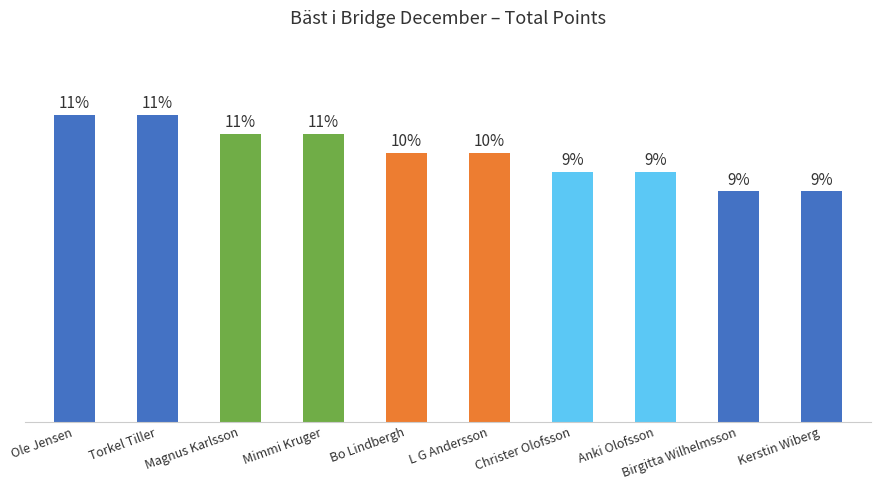

What is the ratio of the value at Magnus Karlsson to the value at Torkel Tiller?

0.9